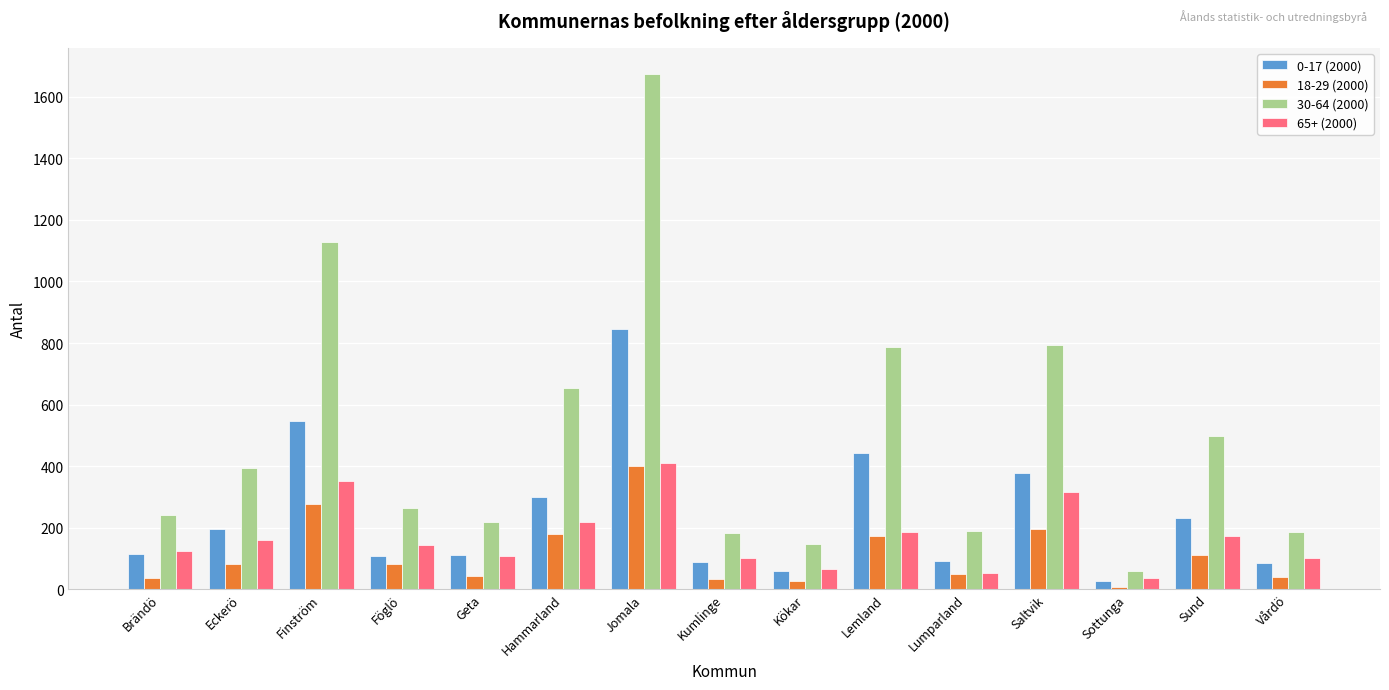

How many groups of bars are there?

15